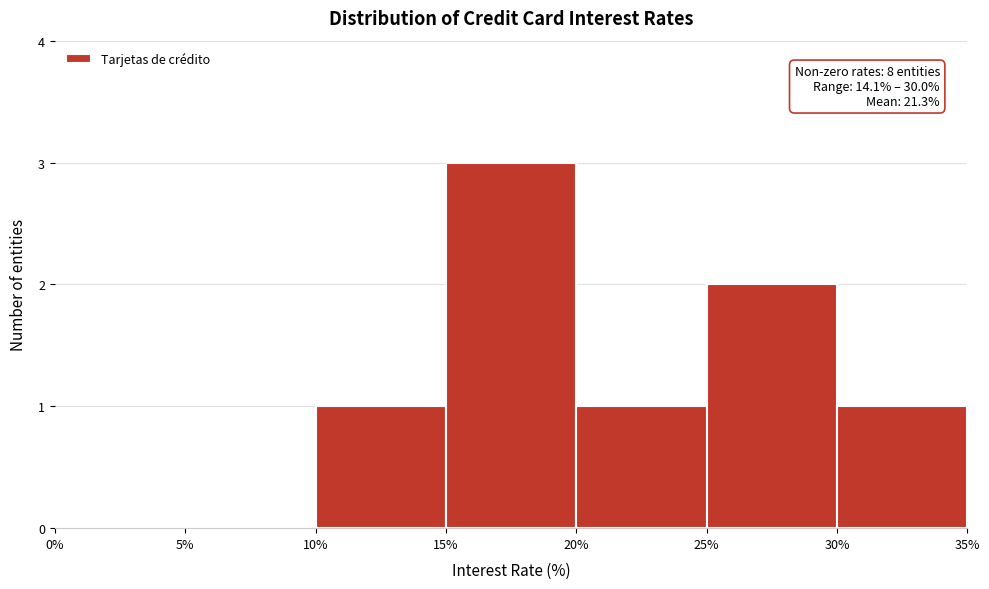

Which range on the x-axis has the tallest bar?

15% to 20%